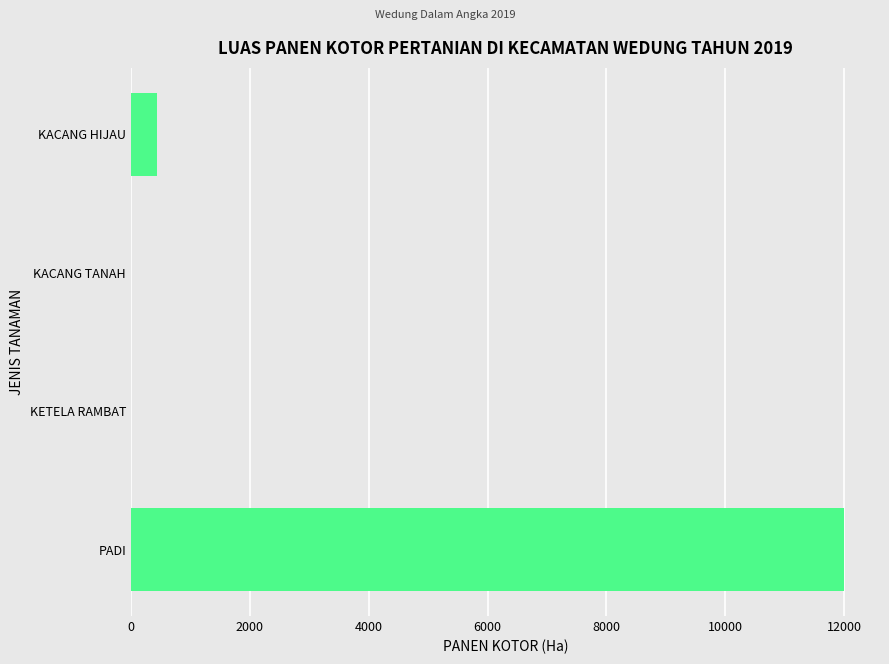

True or false: the data shows 438 at KACANG HIJAU.

True